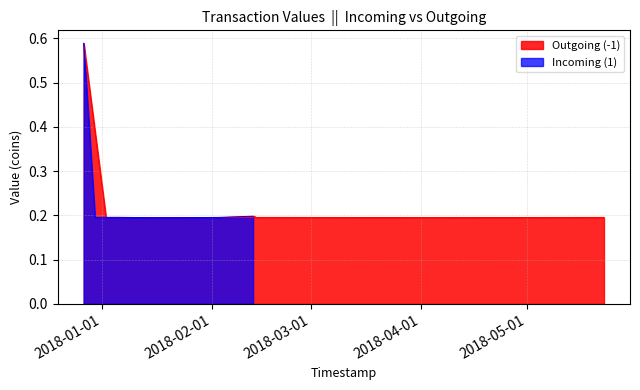

Which series has the largest total across all categories?

Outgoing (-1)